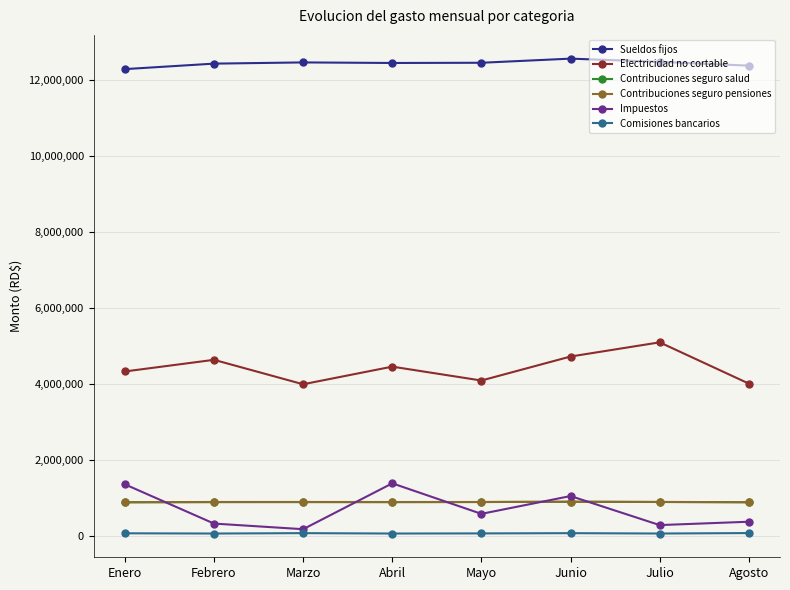

The Contribuciones seguro pensiones series shows 884130.7 at Mayo. True or false?

True